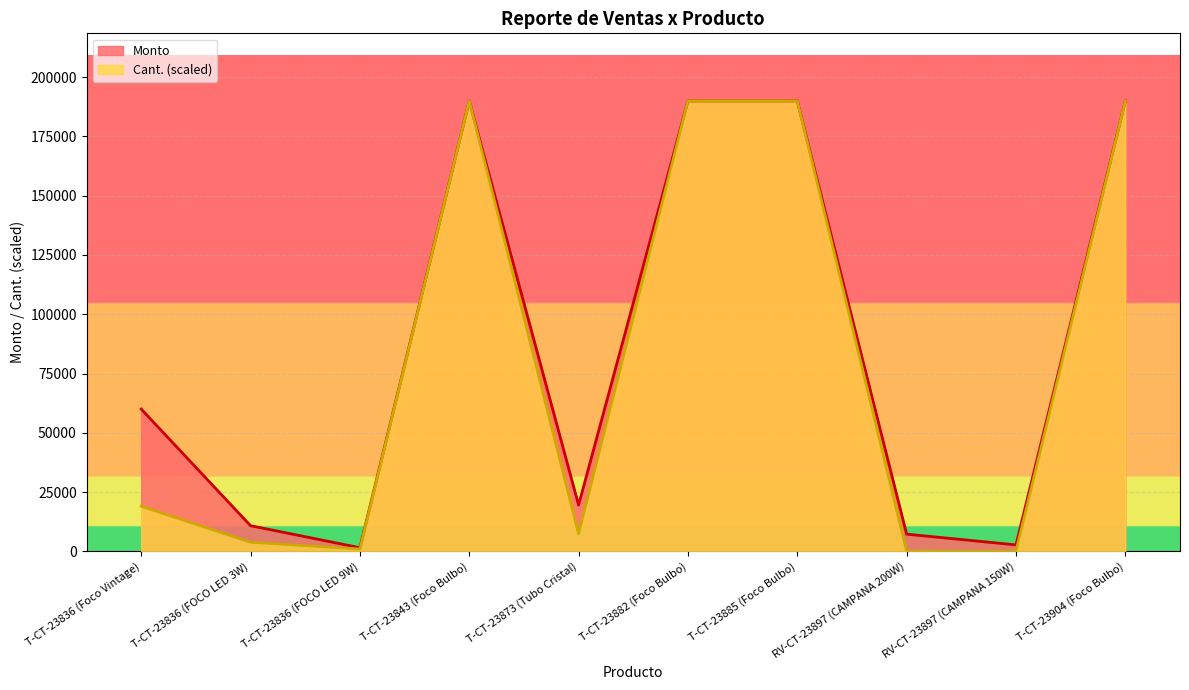

True or false: Monto and Cant. intersect in this chart.

False